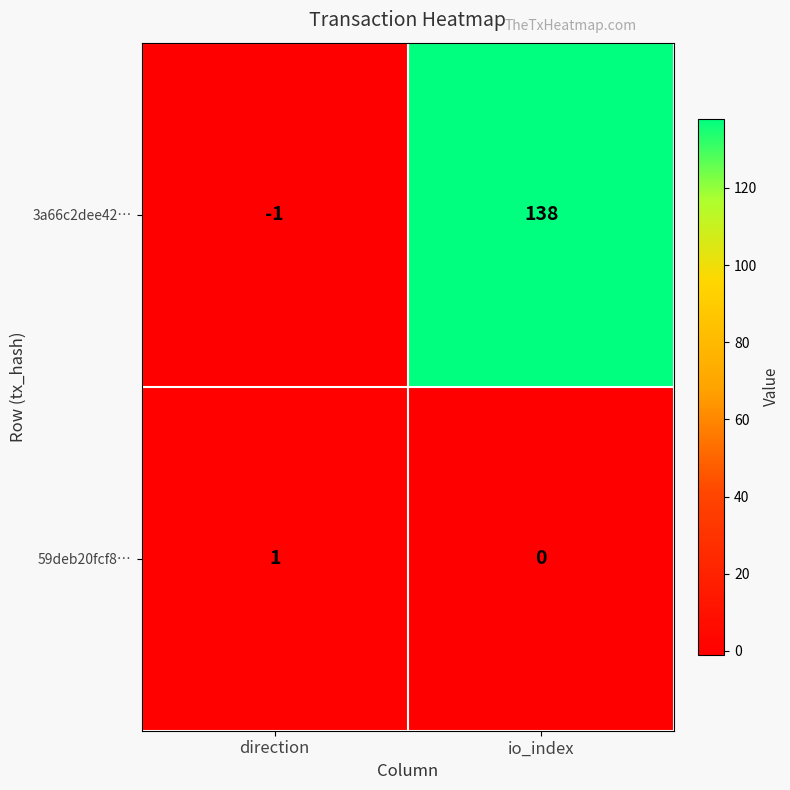

What is the sum of all 3a66c2dee42… values?

137